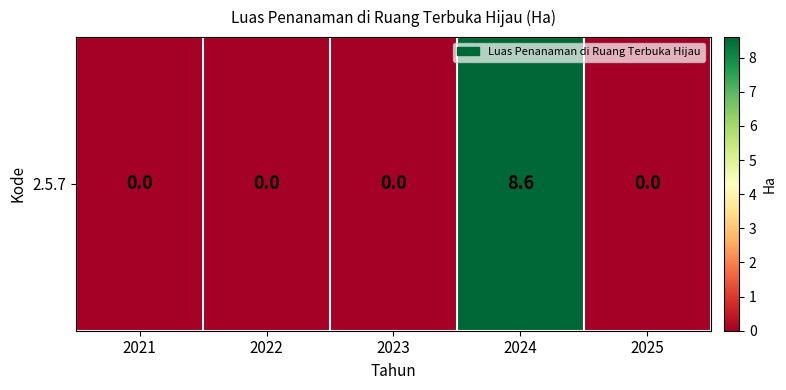

Between 2022 and 2023, which is larger?

2022